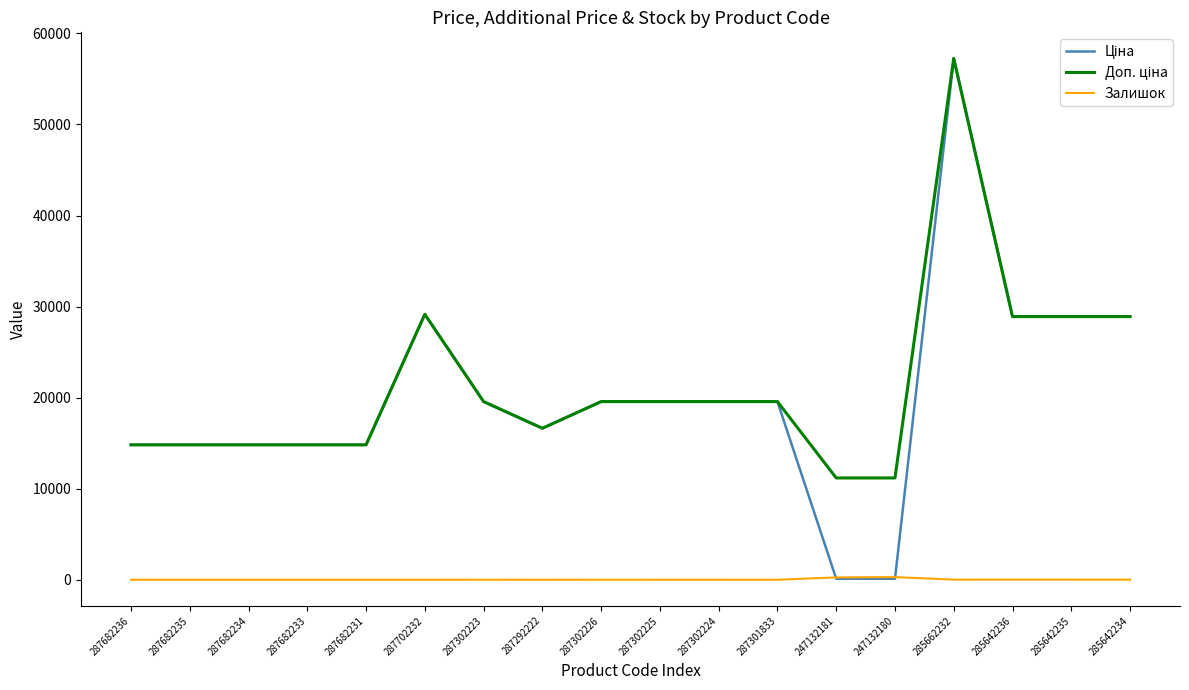

The value of Залишок at 247132180 is 290.0. True or false?

True